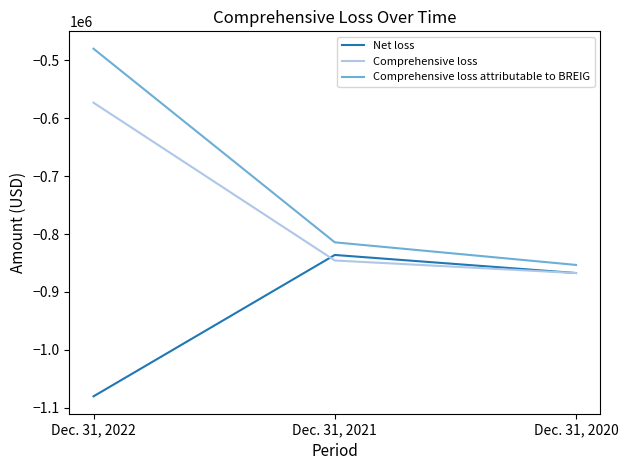

What is the smallest value displayed?

-1080308